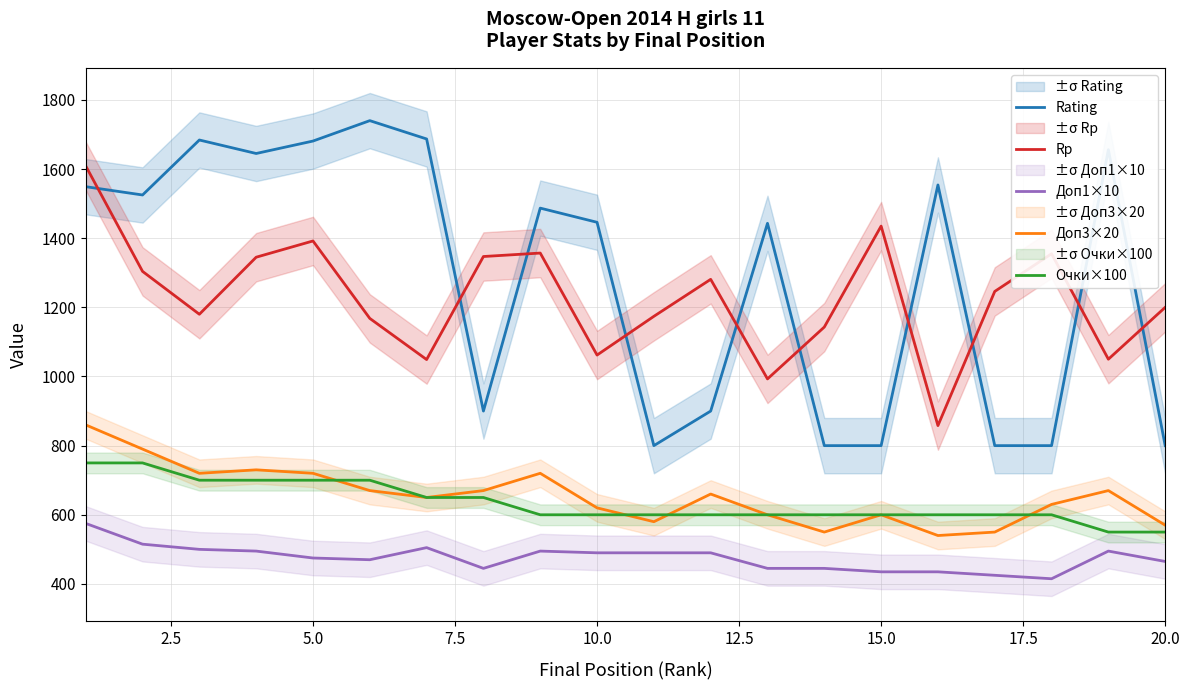

What is the average value of the Очки×100 series?

635